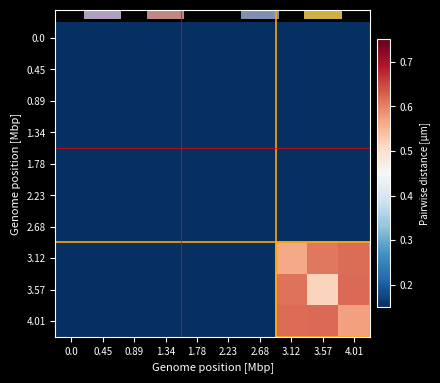

What is the total value across all series at 3.57?

1.7